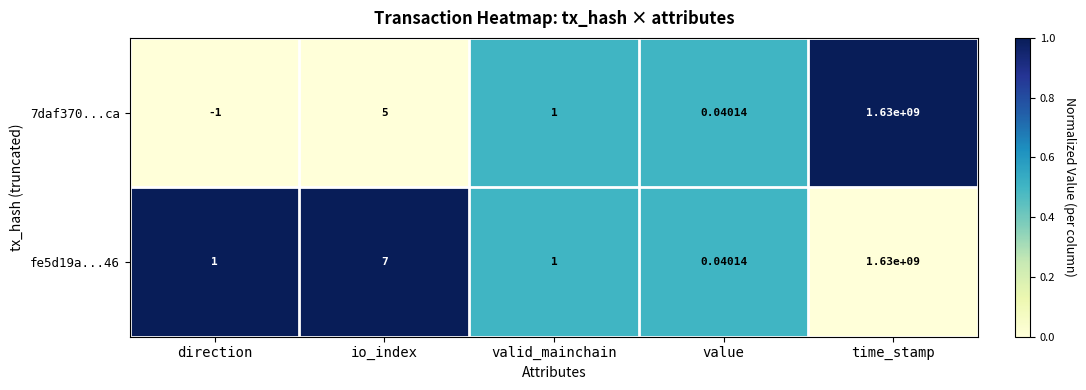

Which category has the lowest value across all series?

direction